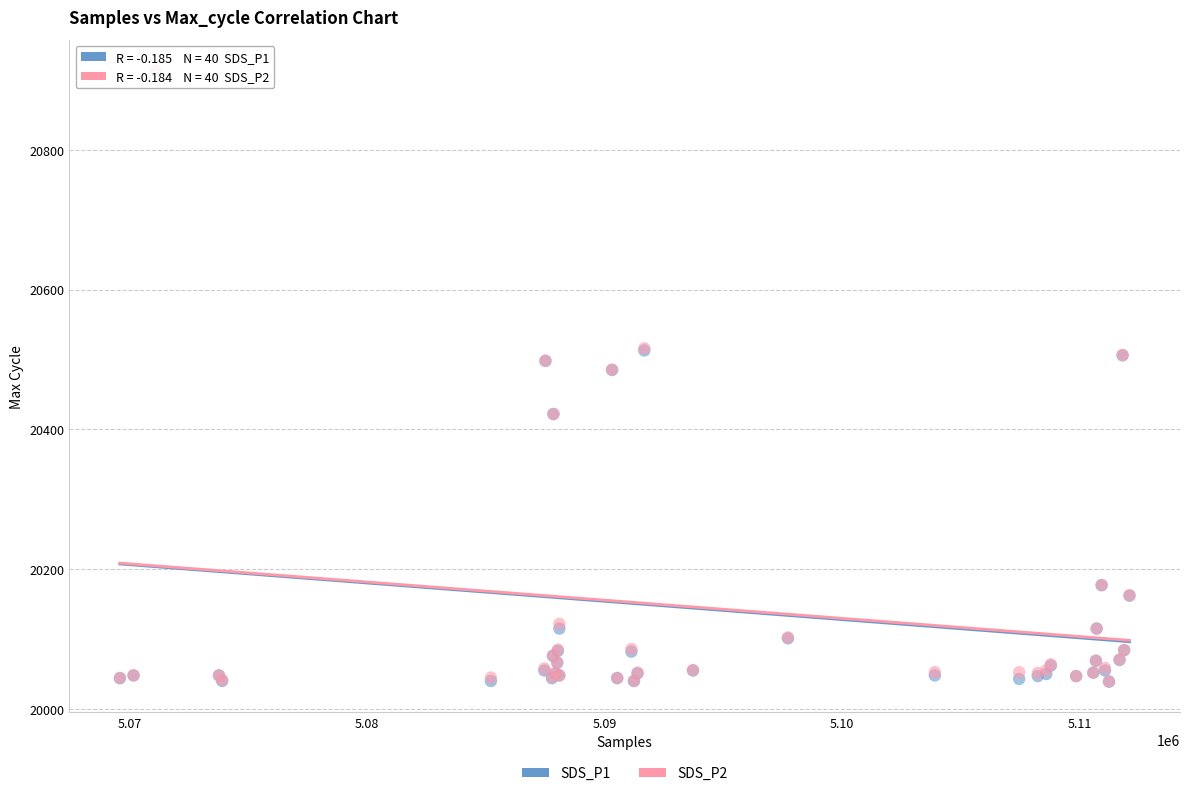

What are all the series names shown in the legend?

SDS_P1, SDS_P2